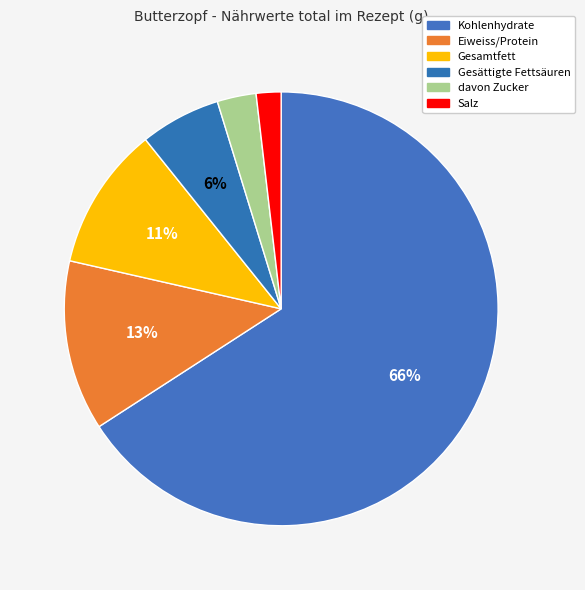

Count the number of slices in the pie.

6